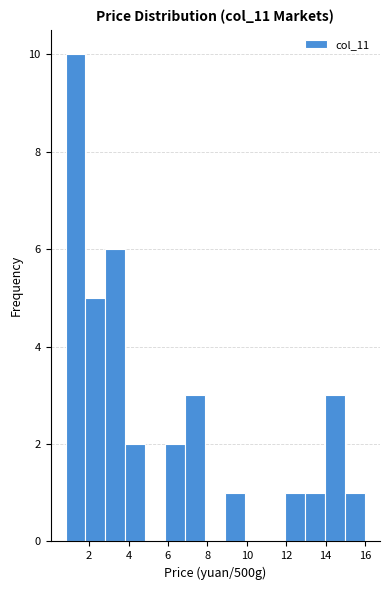

What is the height of the bar covering 12.0 to 13.0 on the x-axis? Neither the bar edges nor the heights are printed on the chart, so give them approximately, as read against the axes.

1